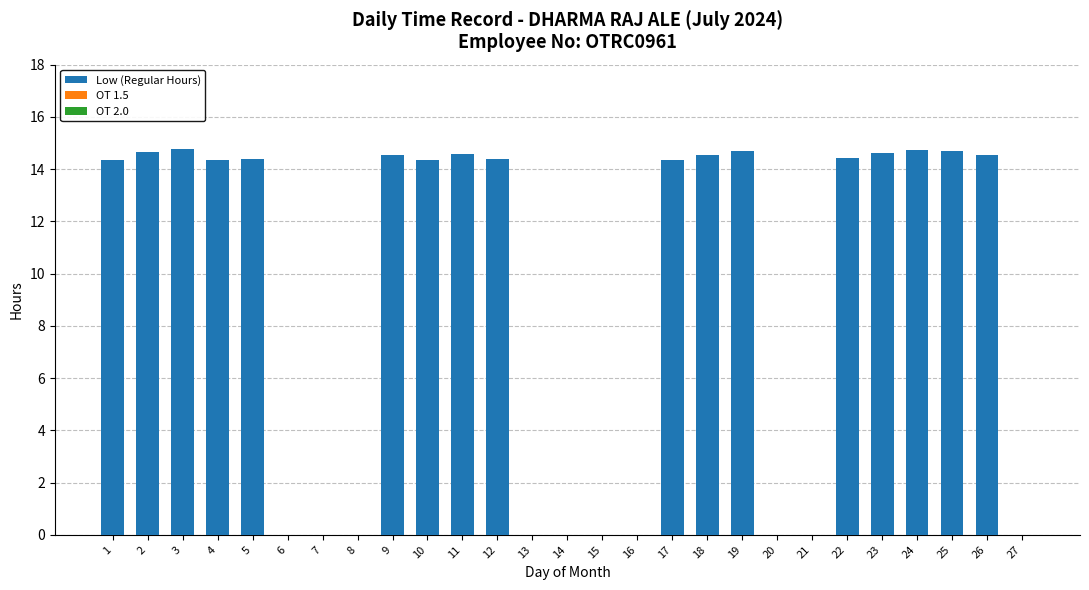

What is the change in value from 19 to 21?

-14.7